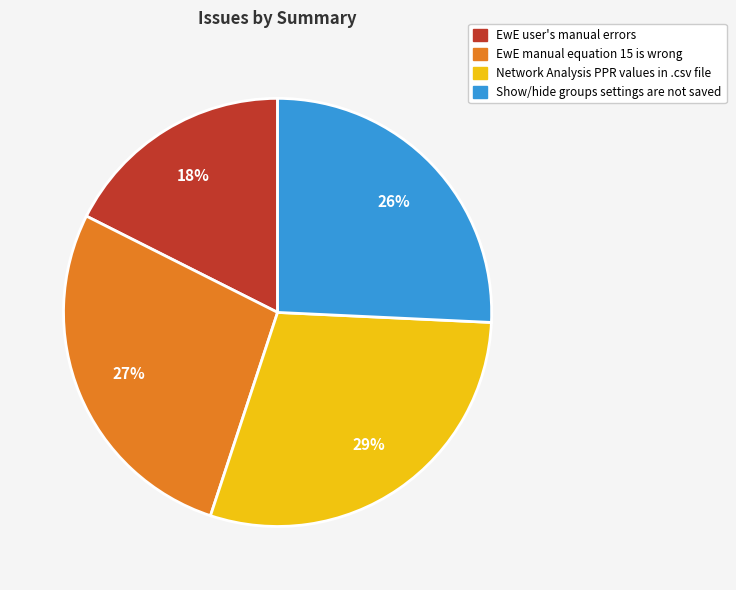

Between Show/hide groups settings are not saved and EwE user's manual errors, which is larger?

Show/hide groups settings are not saved